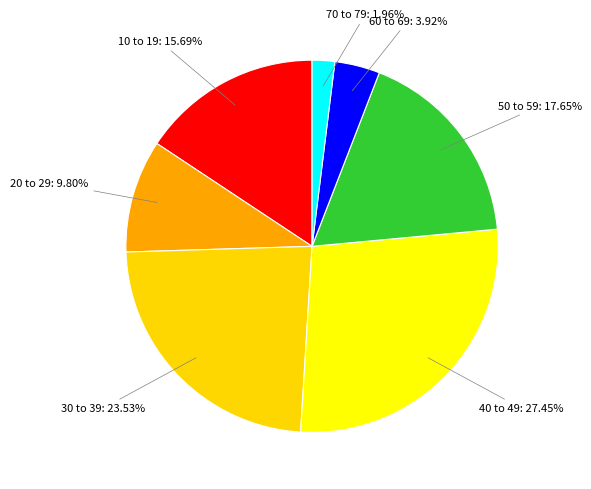

How many segments does this pie chart have?

7